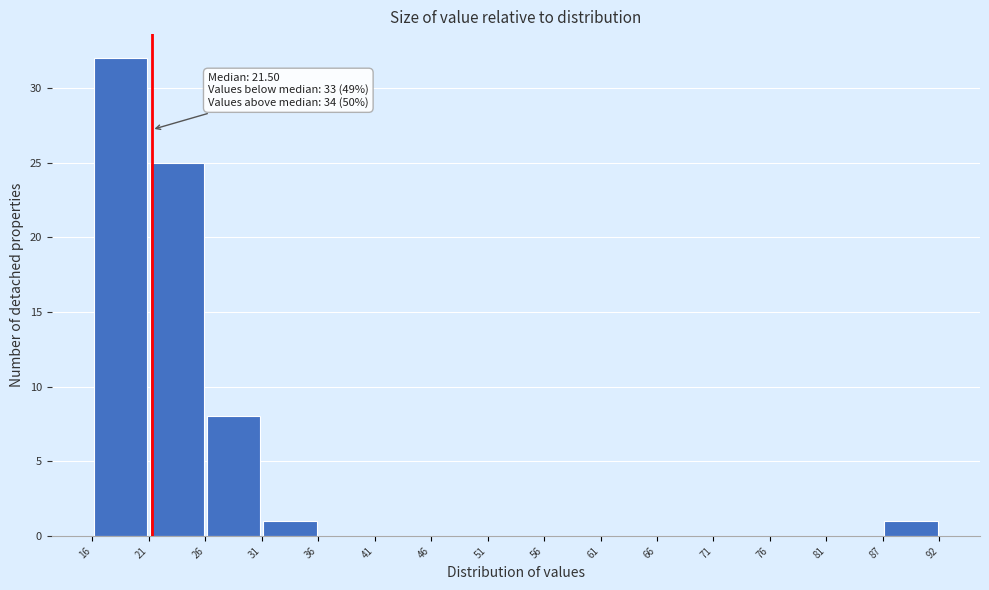

Which range on the x-axis has the tallest bar?

16 to 21